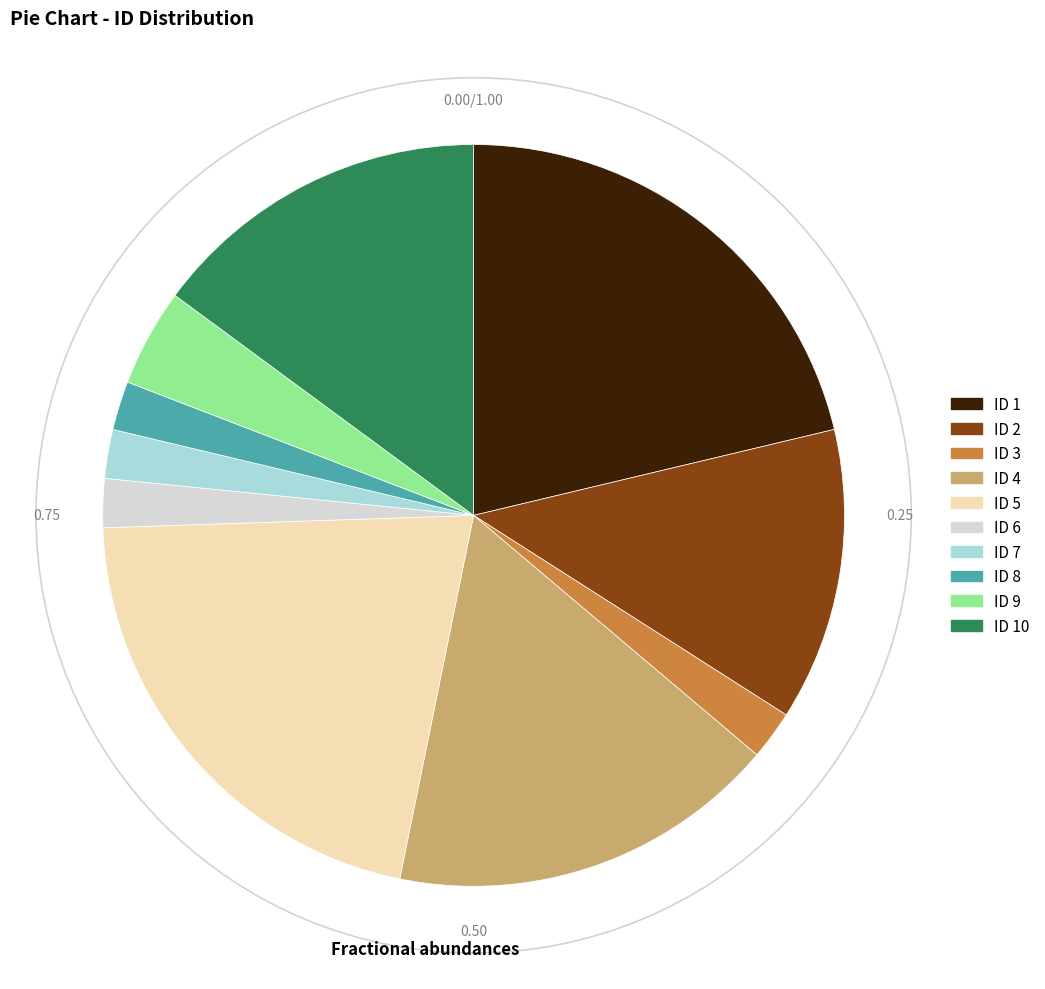

How many segments does this pie chart have?

10